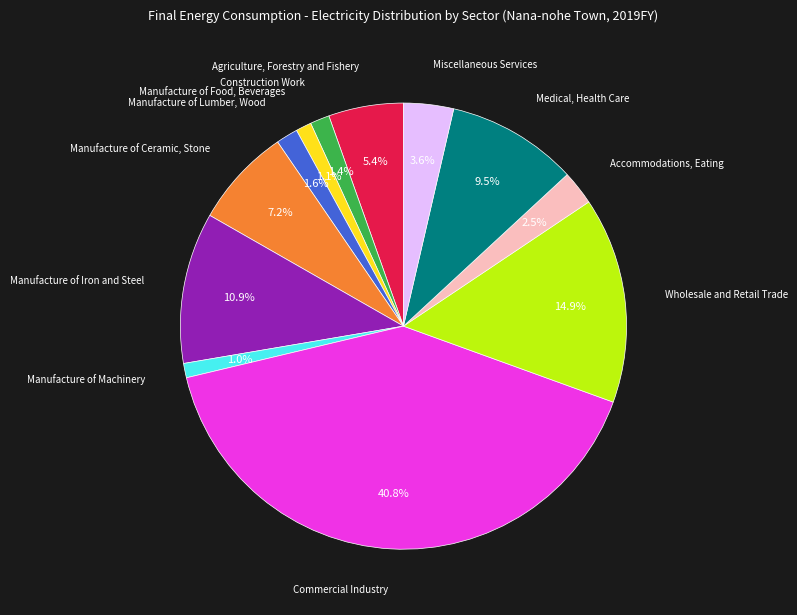

How many slices are in this pie chart?

12